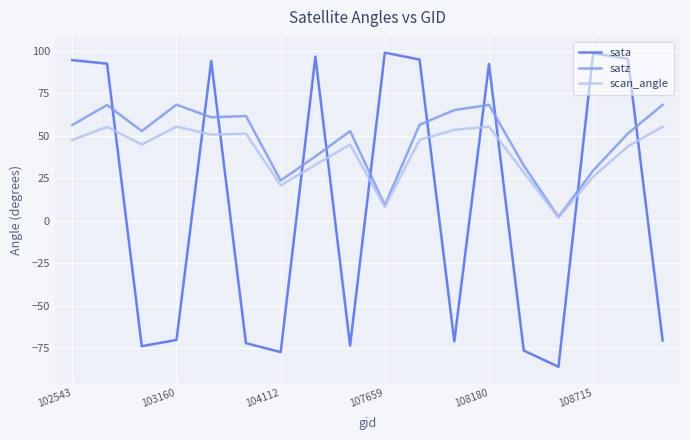

What is the smallest value displayed?

-86.0